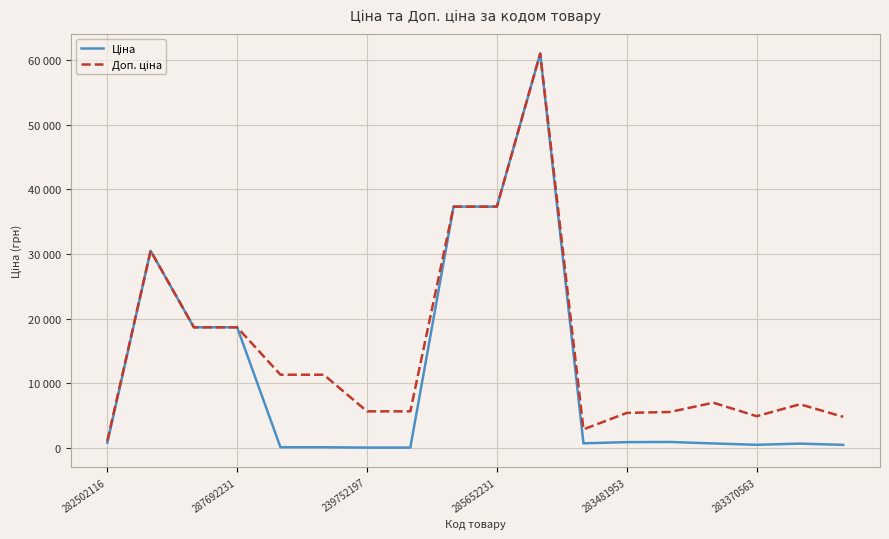

True or false: Ціна and Доп. ціна intersect in this chart.

False